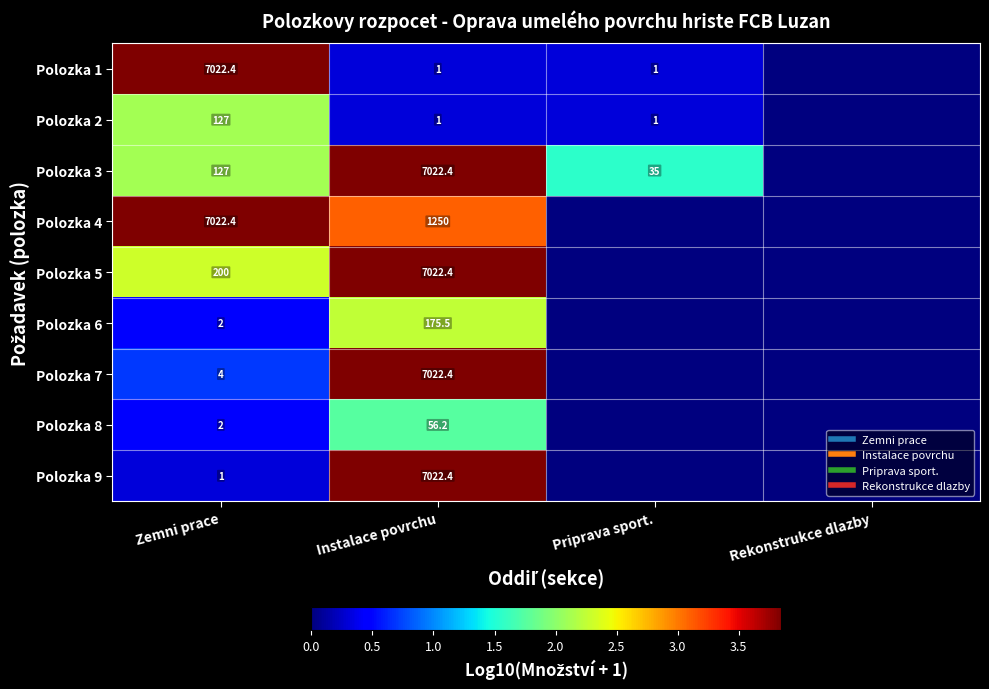

Which label corresponds to the smallest value in the chart?

Rekonstrukce dlazby